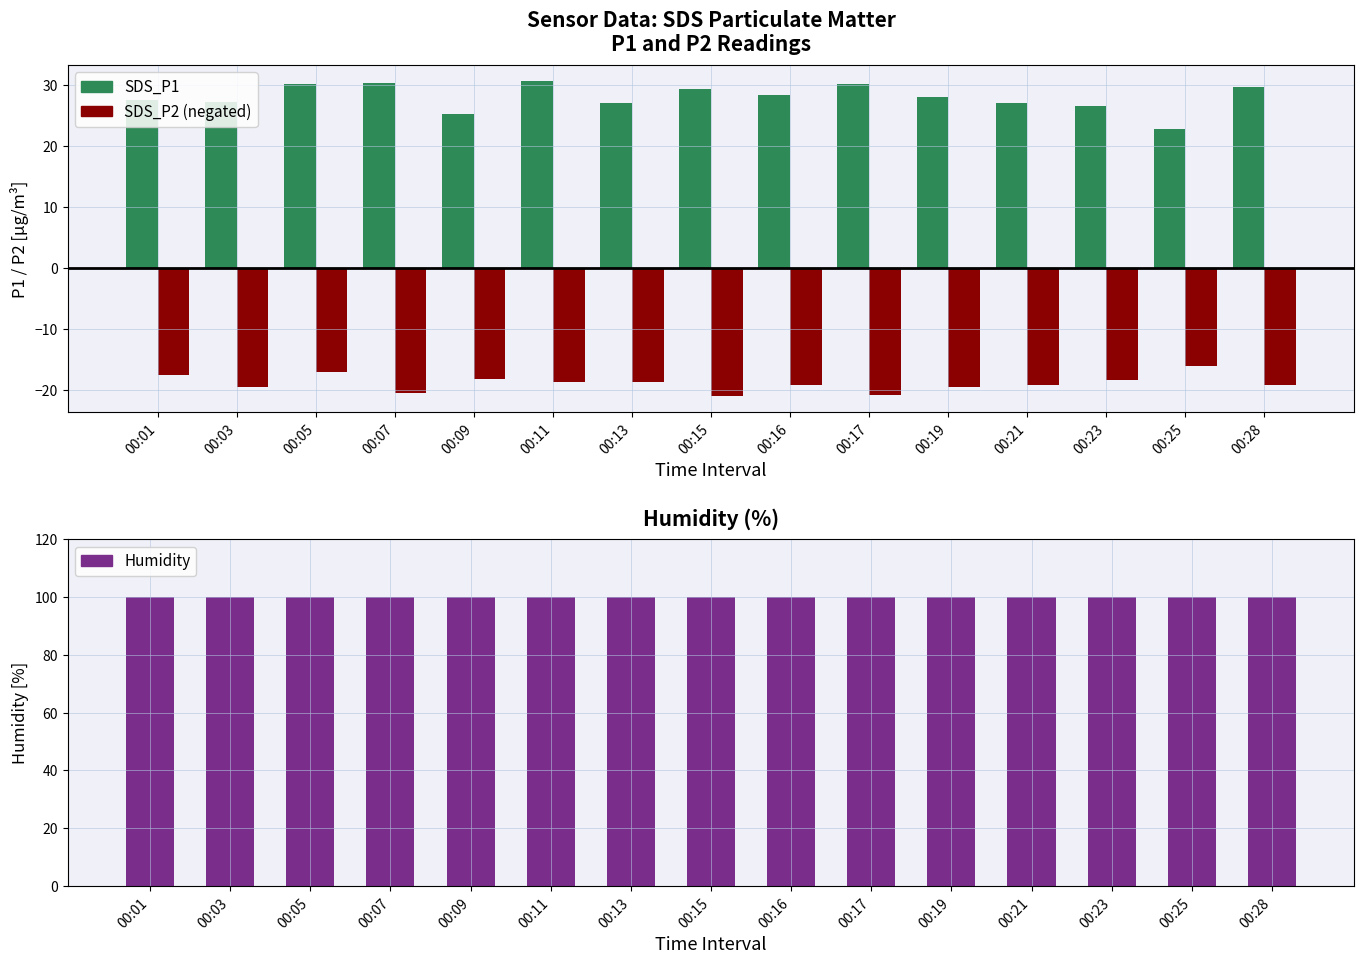

List the series in order of their peak value, highest first.

Humidity, SDS_P1, SDS_P2 (negated)